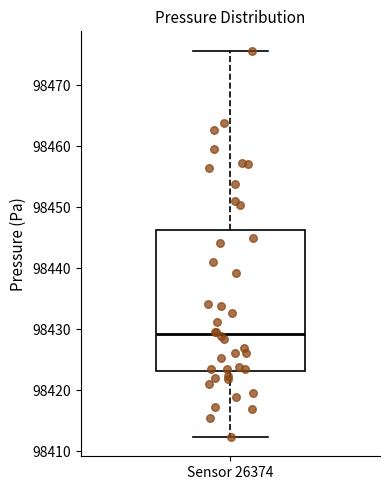

Transcribe this box plot: give where the median line is, the range the box spans, and where the two whiskers end, as read against the y-axis. The values are not printed on the chart, so give them approximately, as read against the axis.

median 98429, box 98423 to 98446, whiskers 98412 to 98476